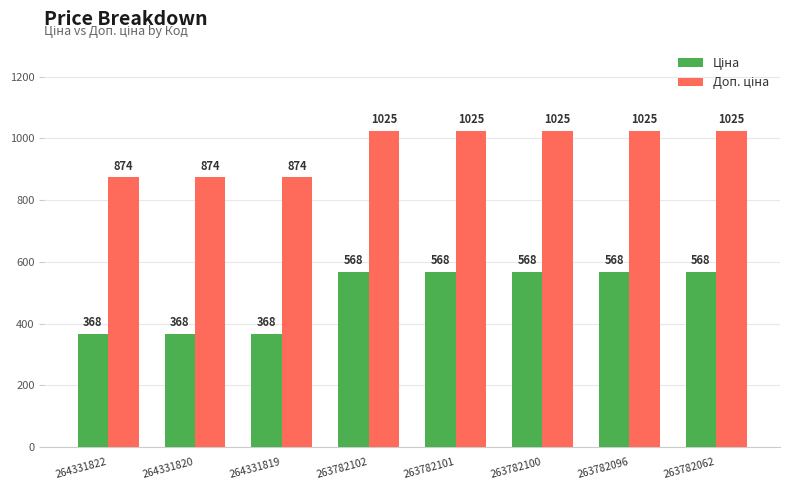

What is the greatest value displayed?

1024.5